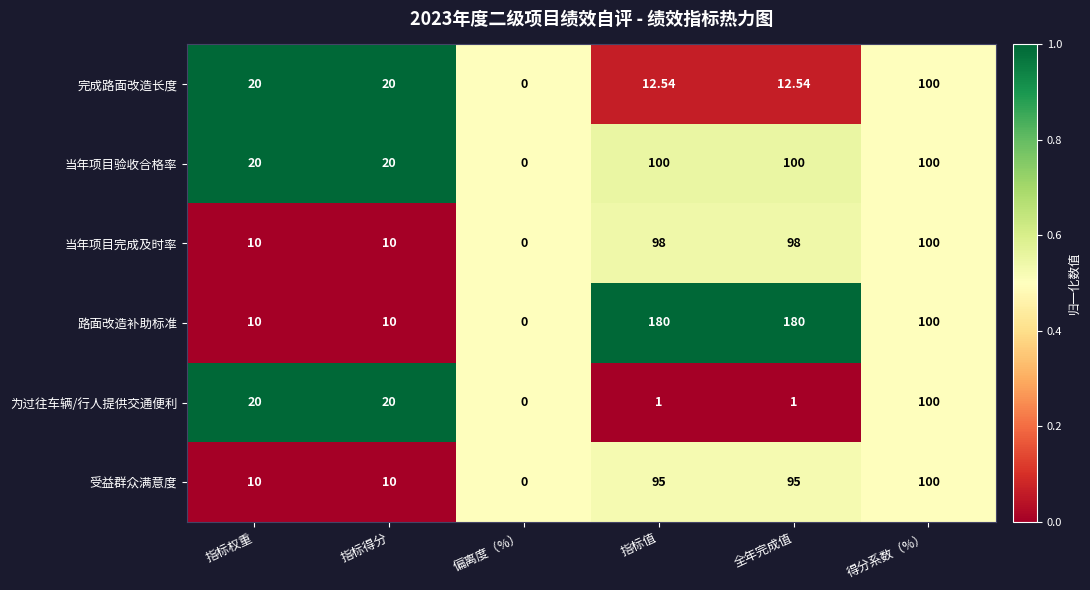

What is the spread (max minus min) of values at 全年完成值?

179.0